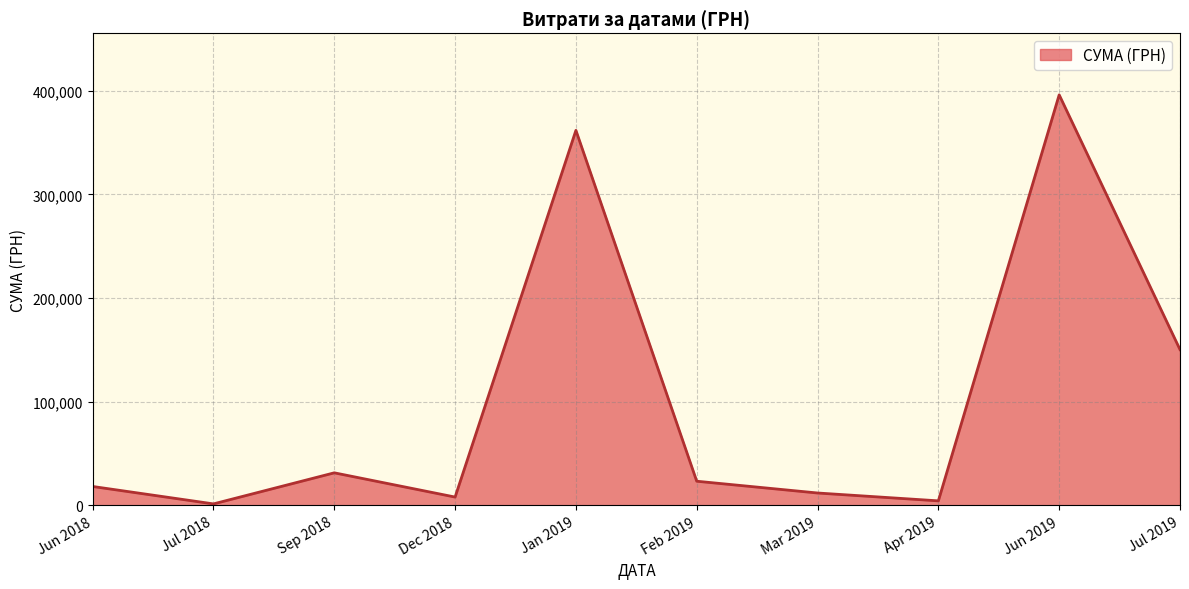

What is the smallest value displayed?

1284.0